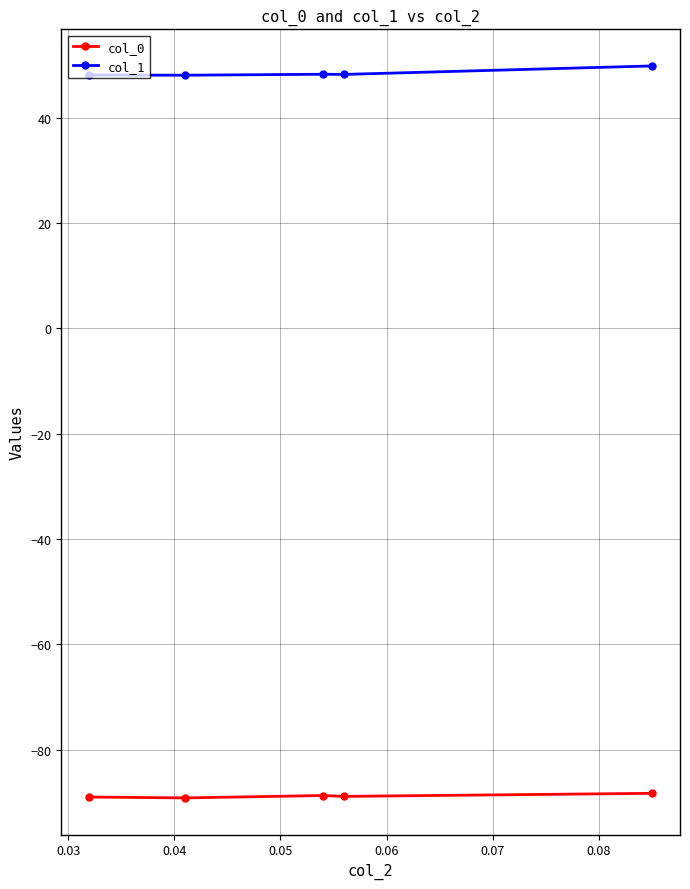

True or false: col_1 and col_0 cross at least once.

False